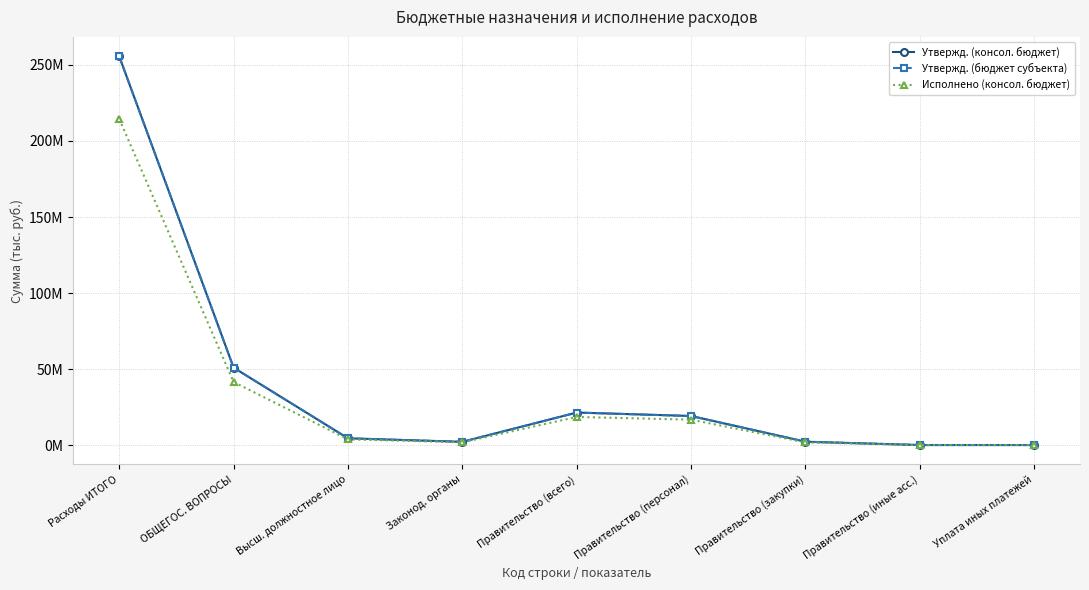

Which series changed the most between Расходы ИТОГО and Правительство (персонал)?

Утвержд. (консол. бюджет)